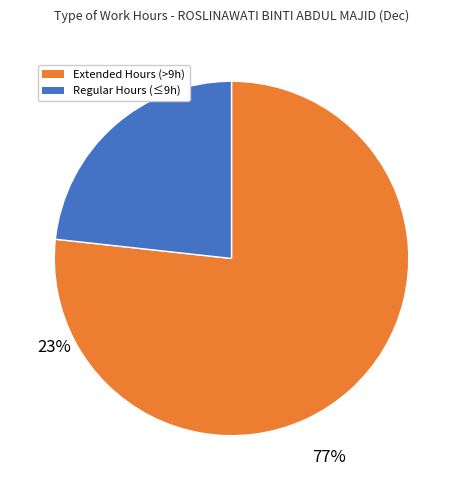

Between Regular Hours (≤9h) and Extended Hours (>9h), which is larger?

Extended Hours (>9h)